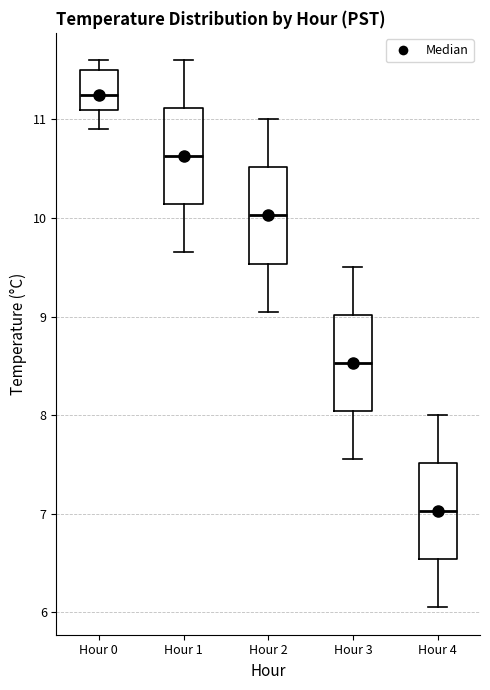

Reading left to right, transcribe this box plot: for each box, give where its median line is, the range the box spans, and where its two whiskers end, as read against the y-axis. The values are not printed on the chart, so give them approximately, as read against the axis.

Hour 0: median 11.3, box 11.1 to 11.5, whiskers 10.9 to 11.6
Hour 1: median 10.6, box 10.1 to 11.1, whiskers 9.7 to 11.6
Hour 2: median 10.0, box 9.5 to 10.5, whiskers 9.1 to 11.0
Hour 3: median 8.5, box 8.0 to 9.0, whiskers 7.6 to 9.5
Hour 4: median 7.0, box 6.5 to 7.5, whiskers 6.1 to 8.0